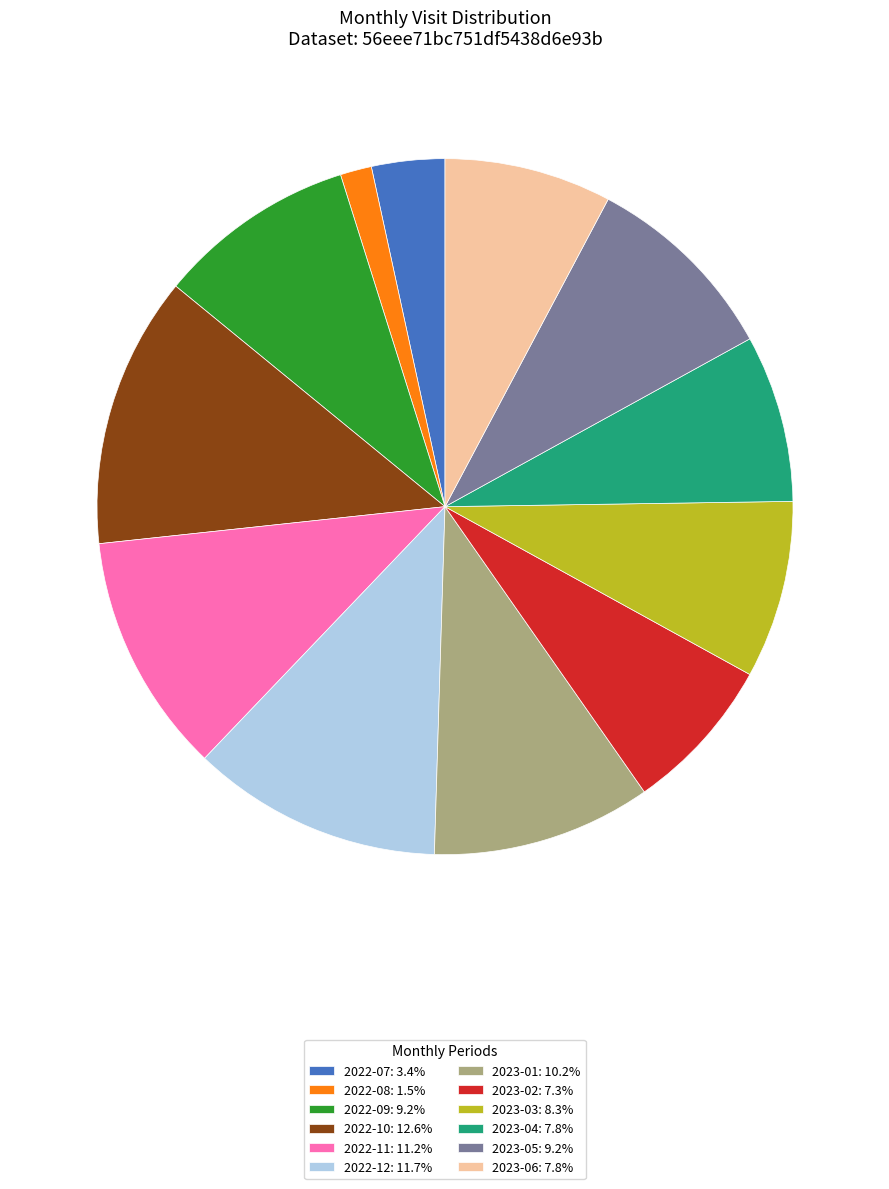

Which slice is the largest?

2022-10